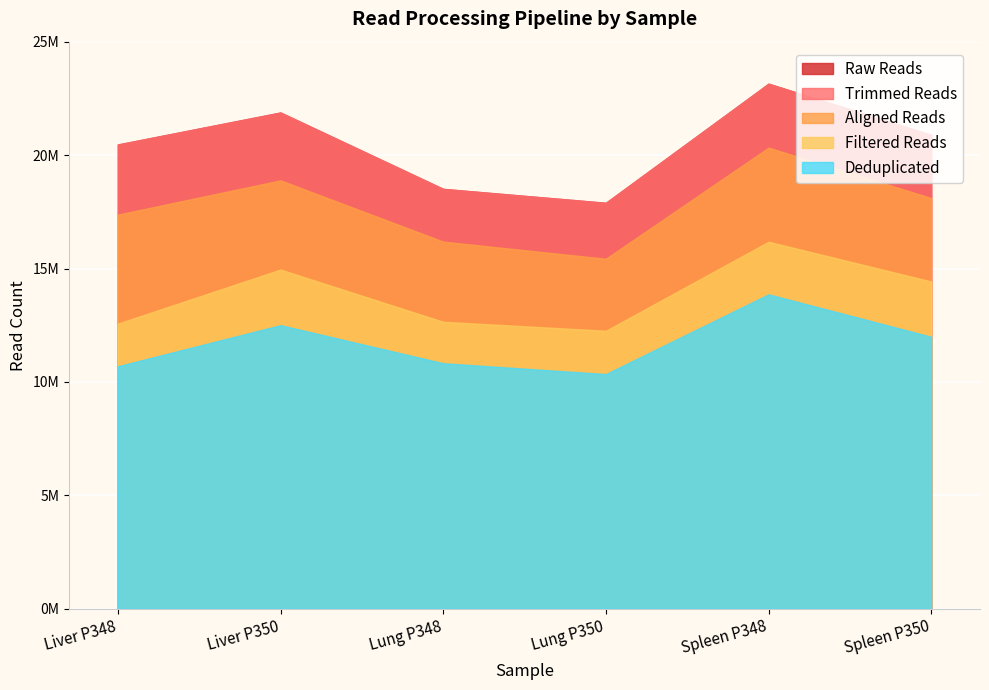

Count the Aligned Reads values in the range 16191646 to 18894851.

4